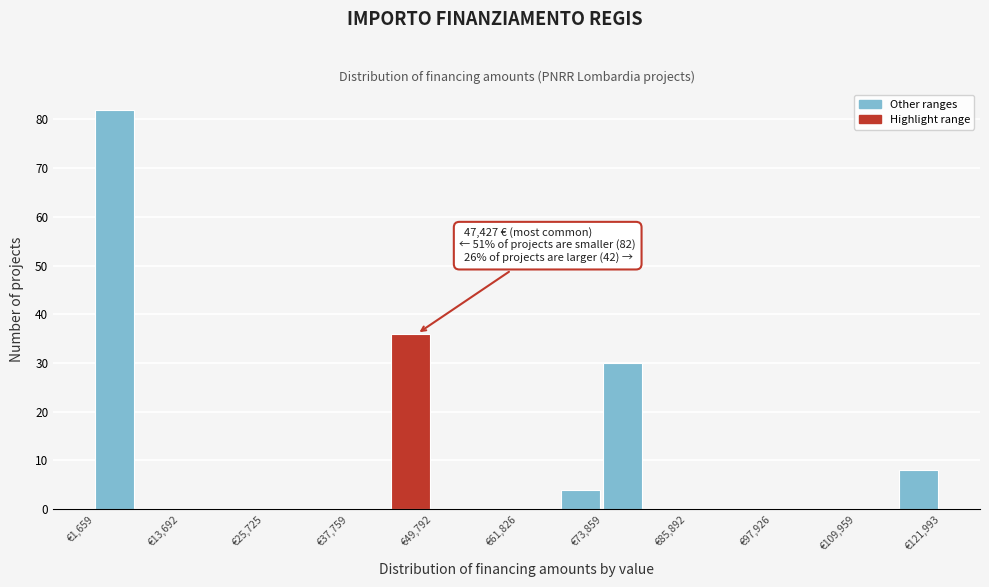

Around what value on the x-axis is the tallest bar? Give the approximate position of its centre, as read against the axis.

4000